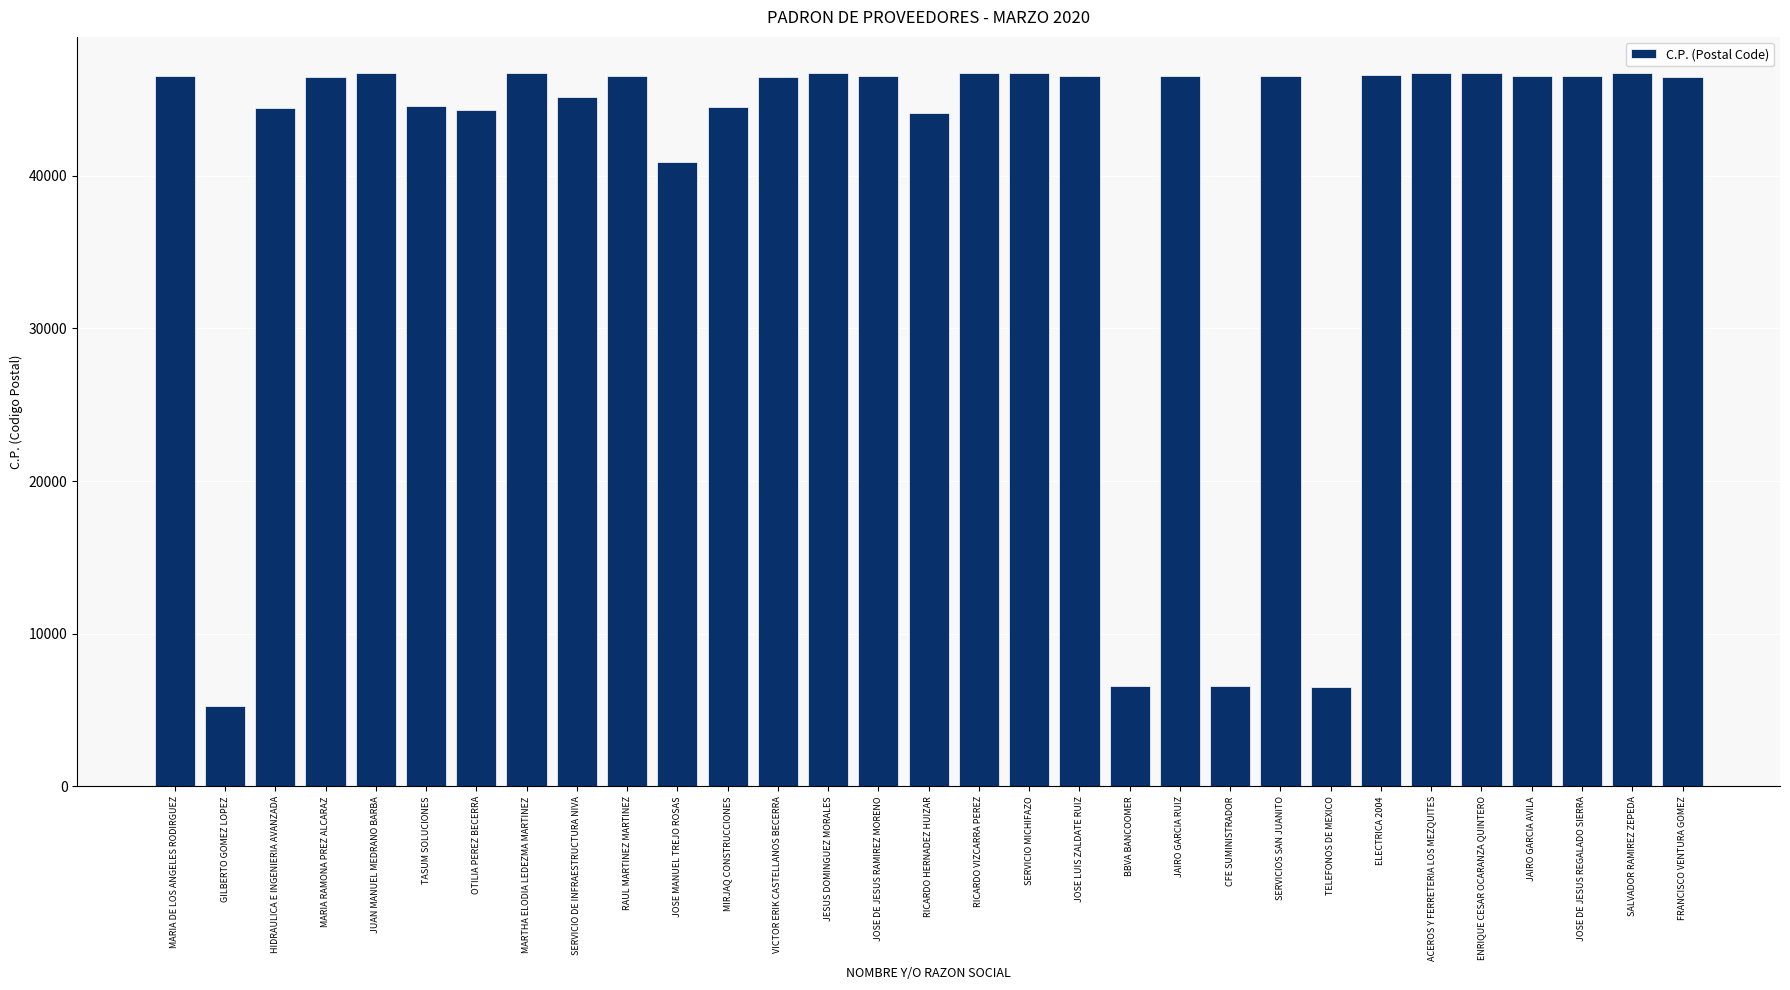

What is the label of the 29th bar from the left?

JOSE DE JESUS REGALADO SIERRA